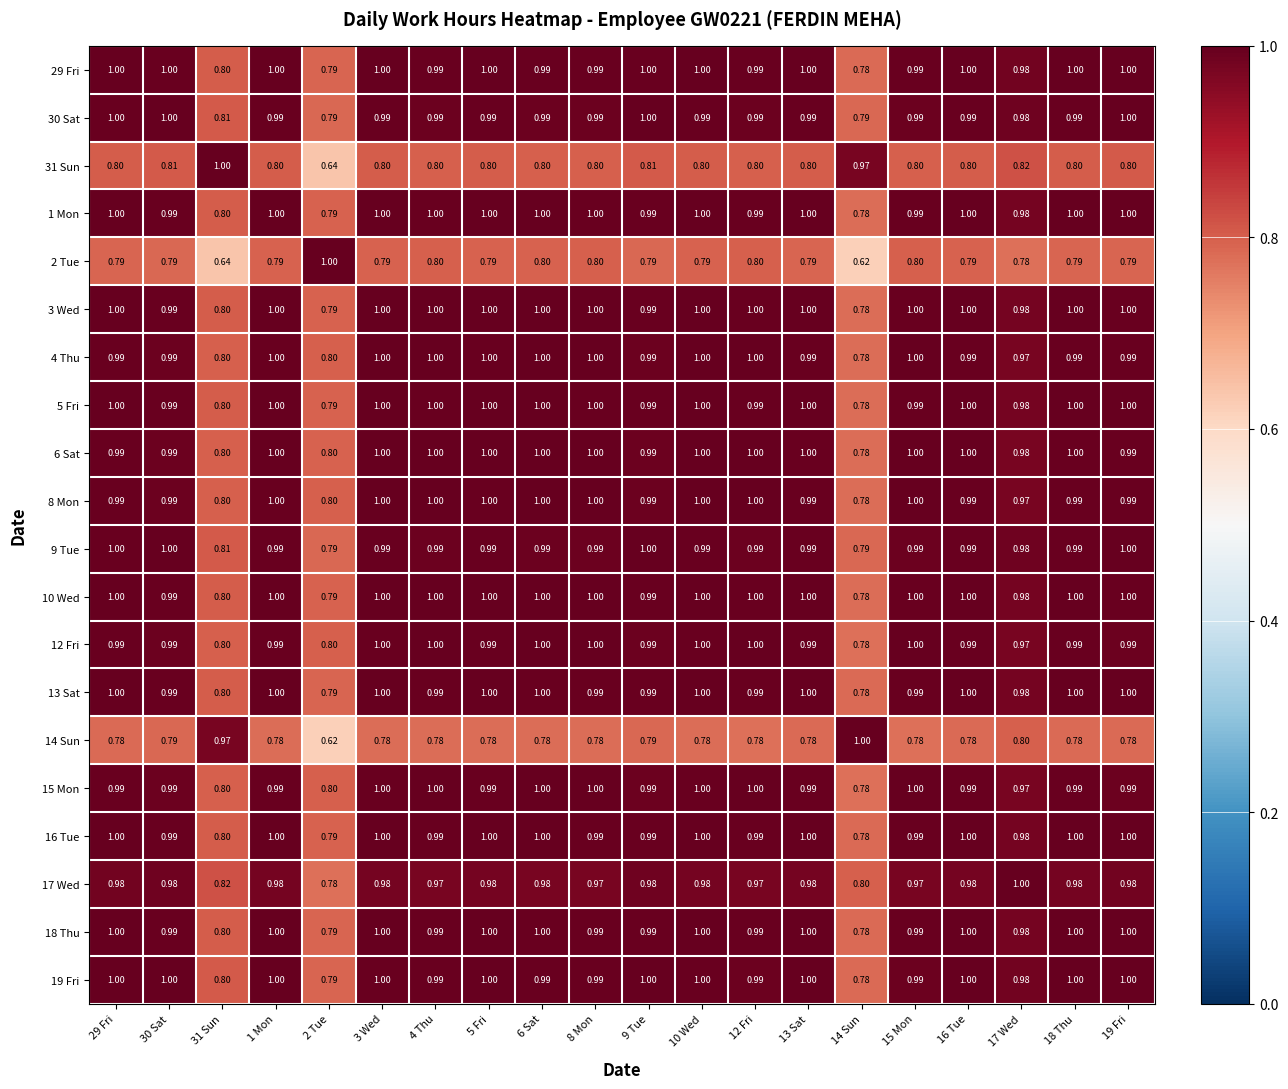

Is the value of 14 Sun at 17 Wed greater than the value of 12 Fri at 10 Wed?

No